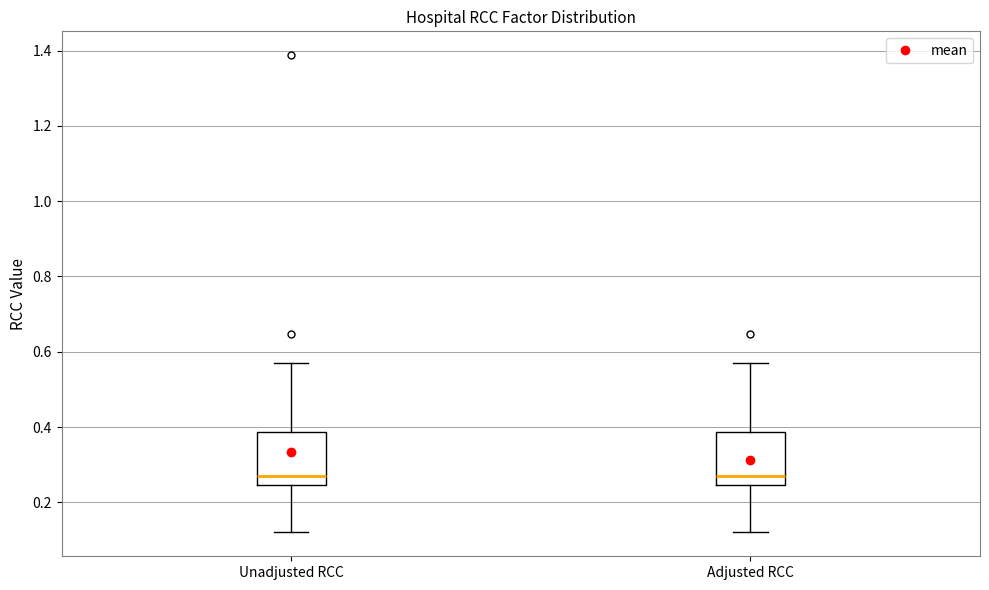

Where does the upper whisker of the box for Adjusted RCC end on the y-axis? The values are not printed on the chart, so give them approximately, as read against the axis.

0.58